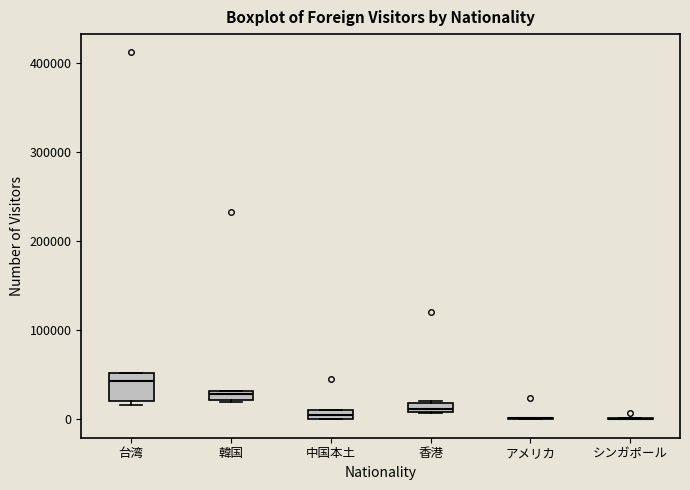

Comparing the boxes themselves (not the whiskers), which one is the tallest?

台湾